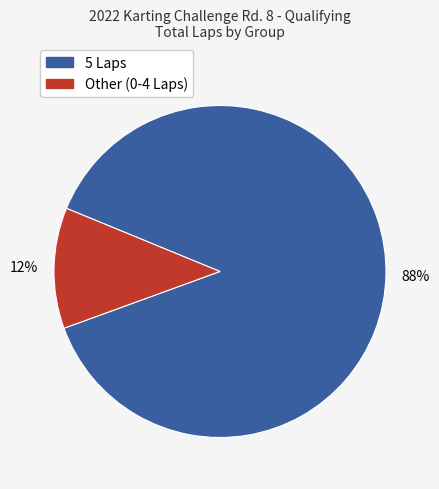

Does any single category account for the majority?

Yes